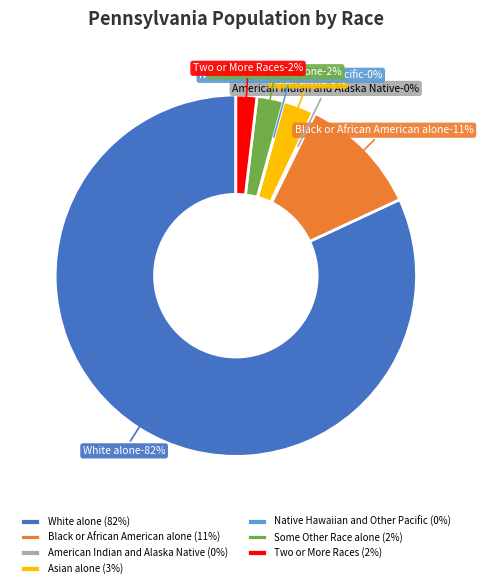

What percentage do Black or African American alone and Two or More Races together represent?

12.7%